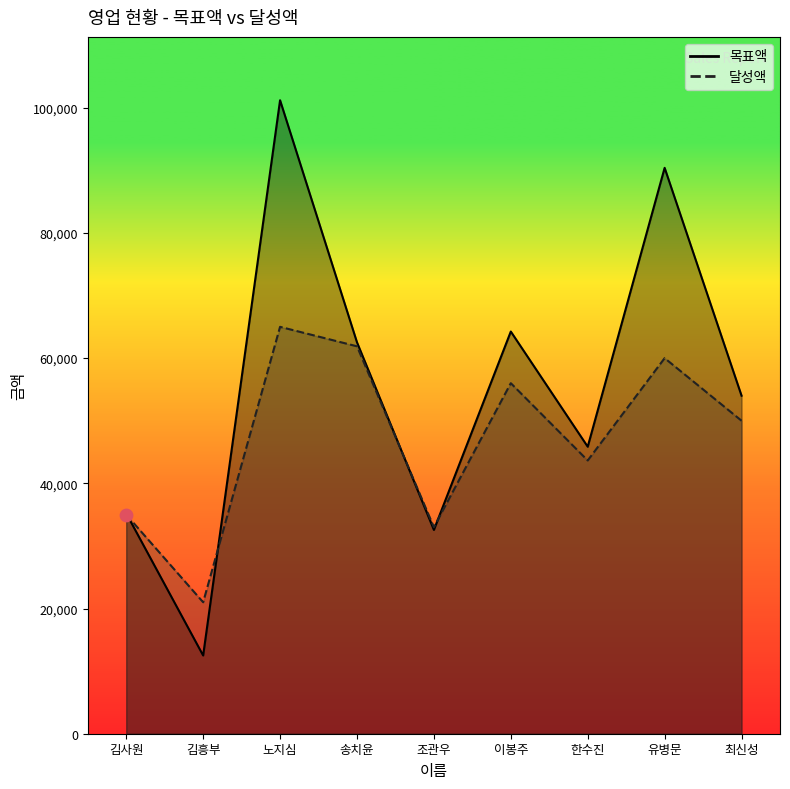

What are all the series names shown in the legend?

목표액, 달성액